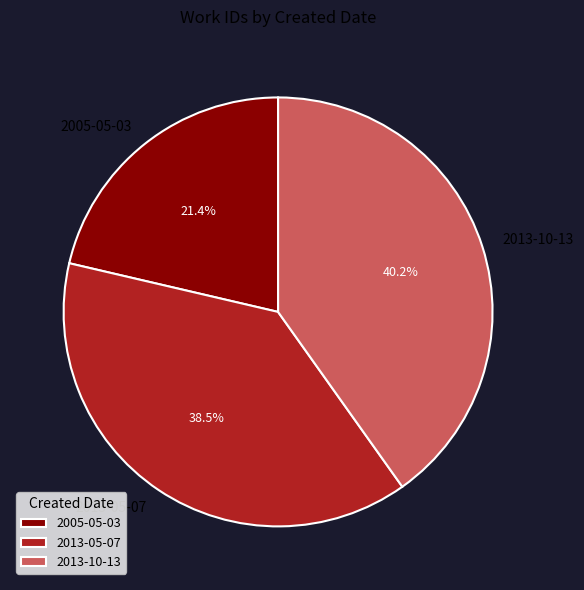

What percentage is NOT represented by 2005-05-03?

78.6%